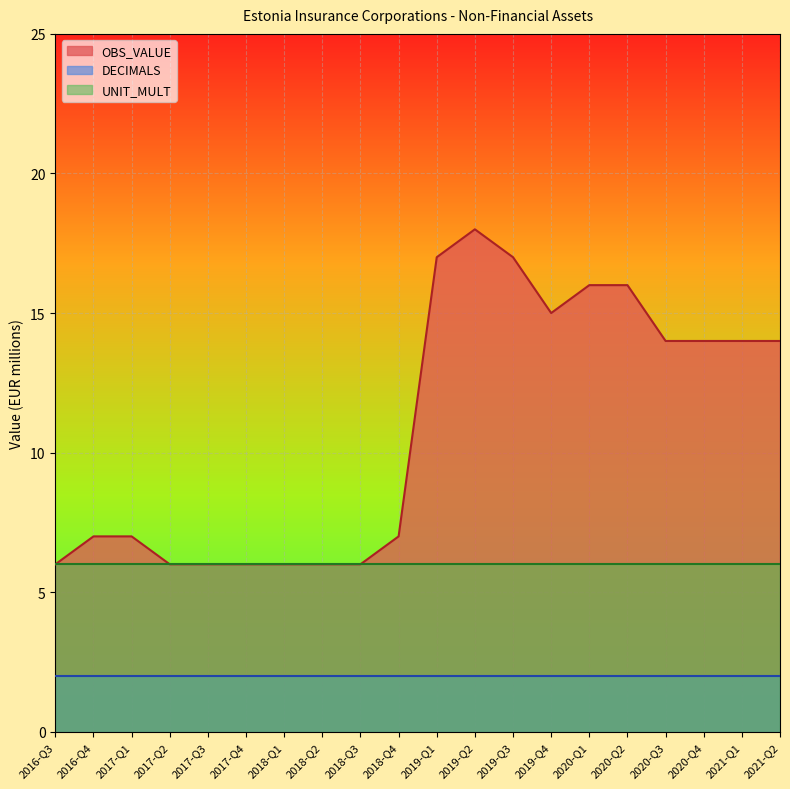

True or false: UNIT_MULT and OBS_VALUE cross at least once.

False